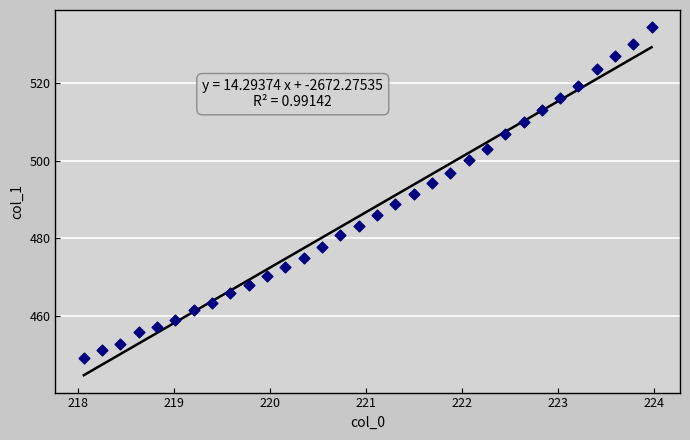

What is the range of Y values (max minus min)?

85.3